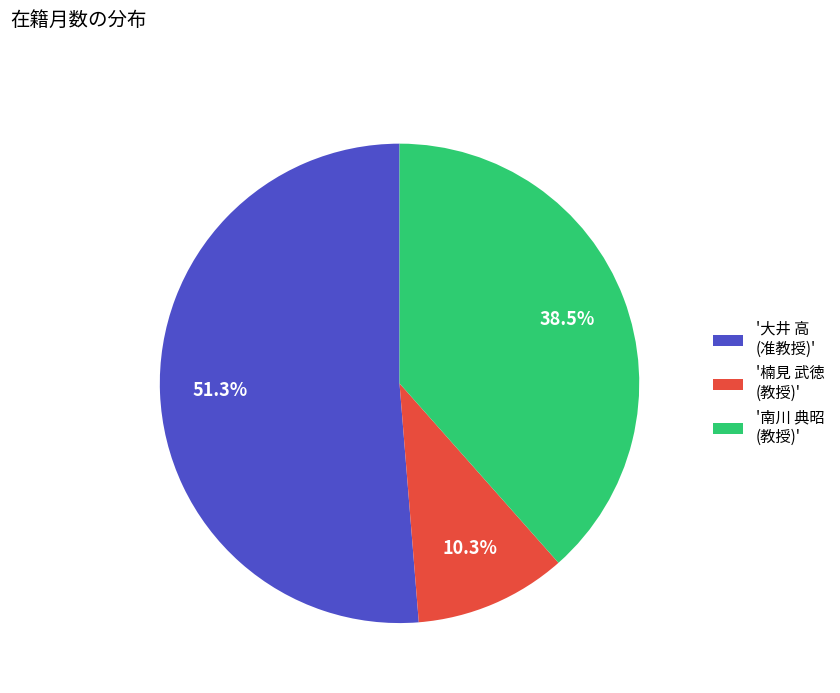

Which slice represents more than half of the pie?

'大井 高 (准教授)'